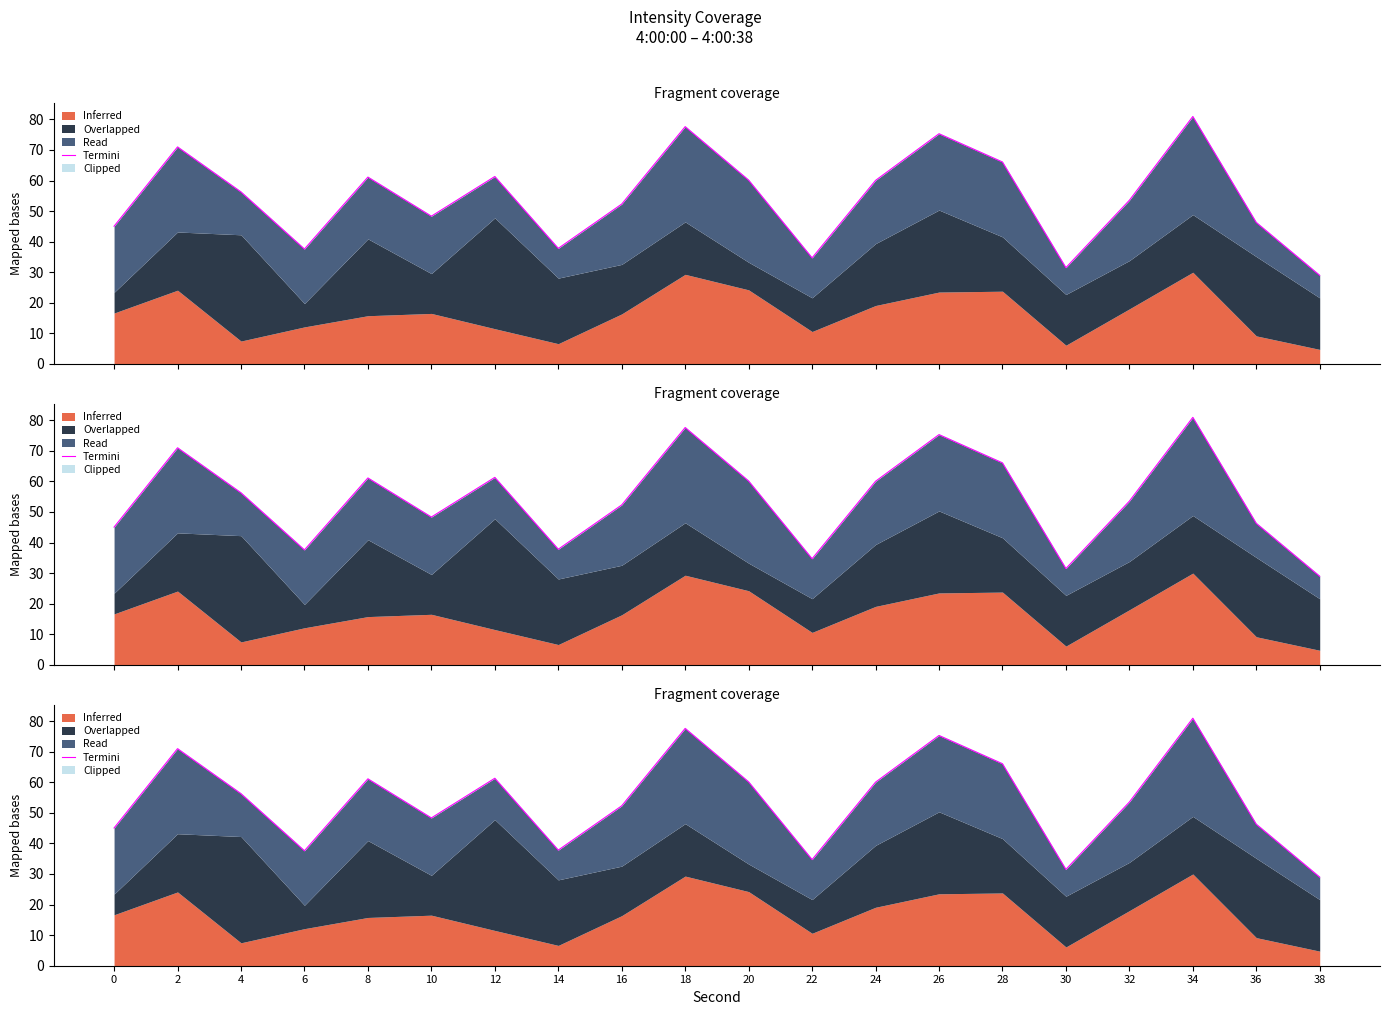

At which label does the data first exceed 56?

2